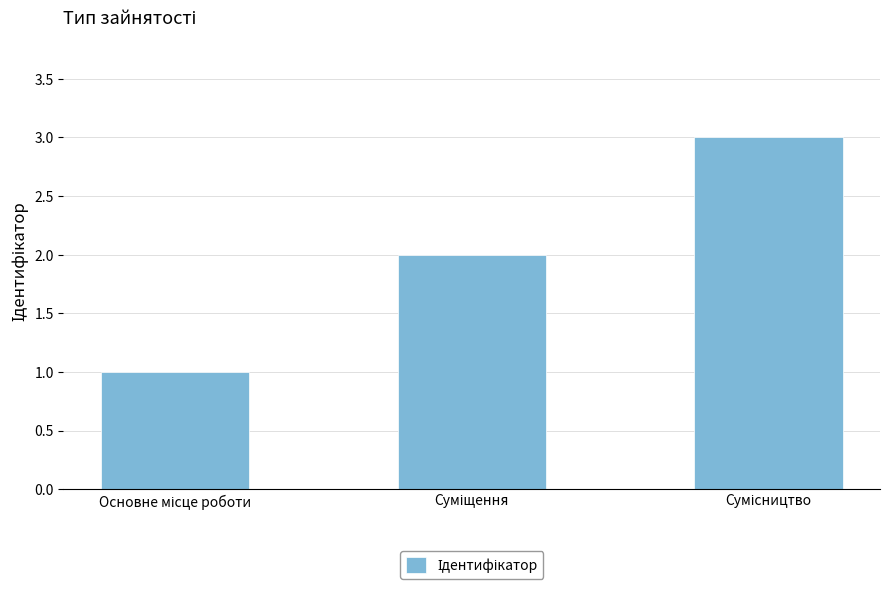

What is the value of the 1st bar from the left?

1